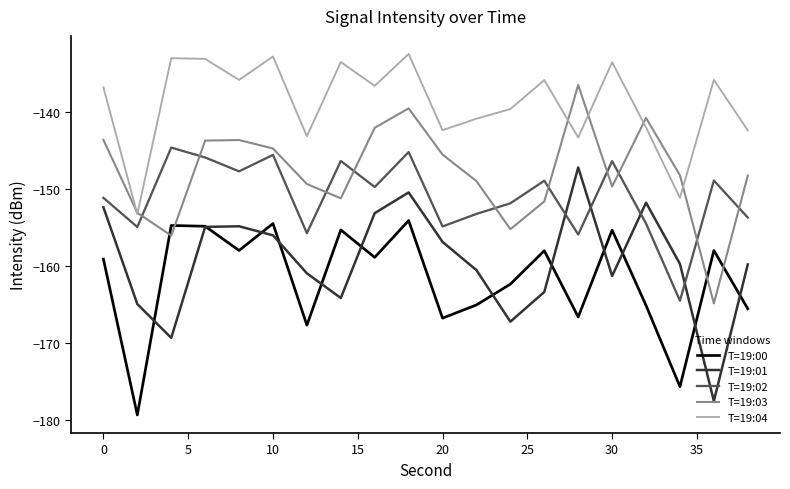

True or false: T=19:02 and T=19:04 intersect in this chart.

False